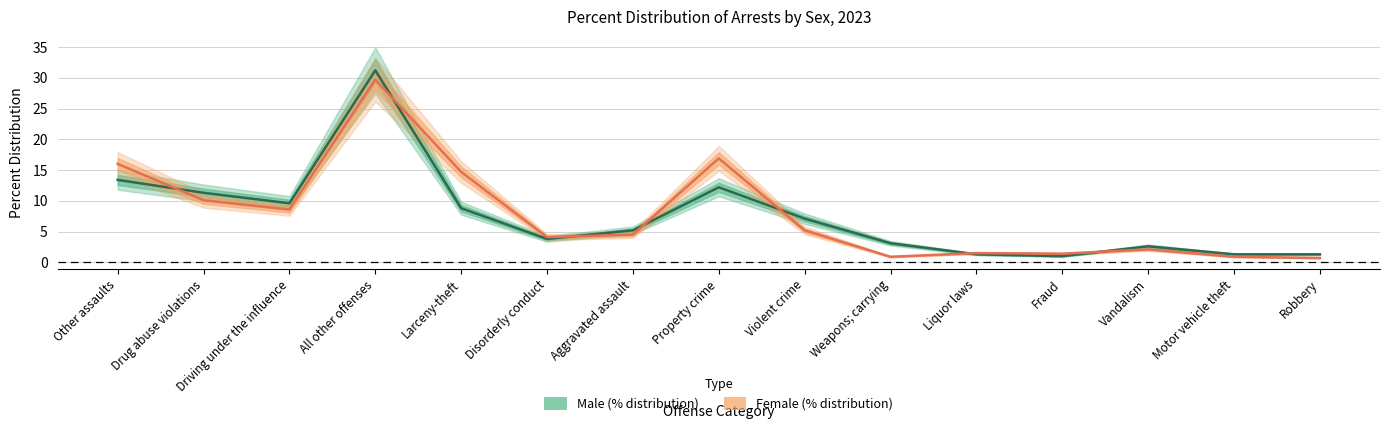

What is the sum of the Female (% distribution) values at Weapons; carrying and Aggravated assault?

5.4